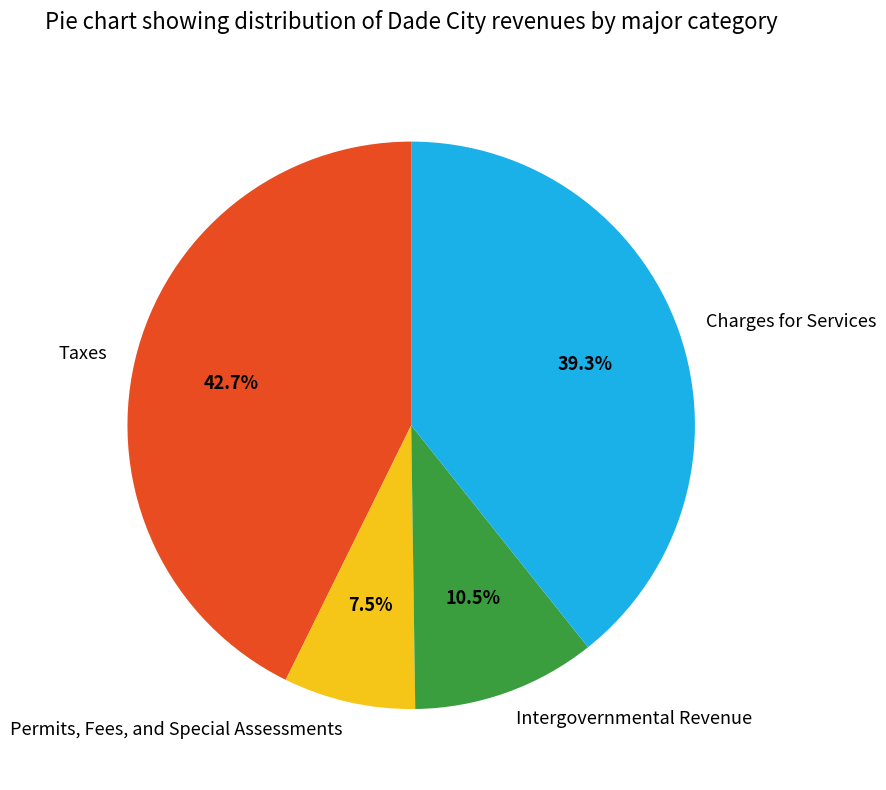

True or false: Permits, Fees, and Special Assessments accounts for 13% of the total.

False